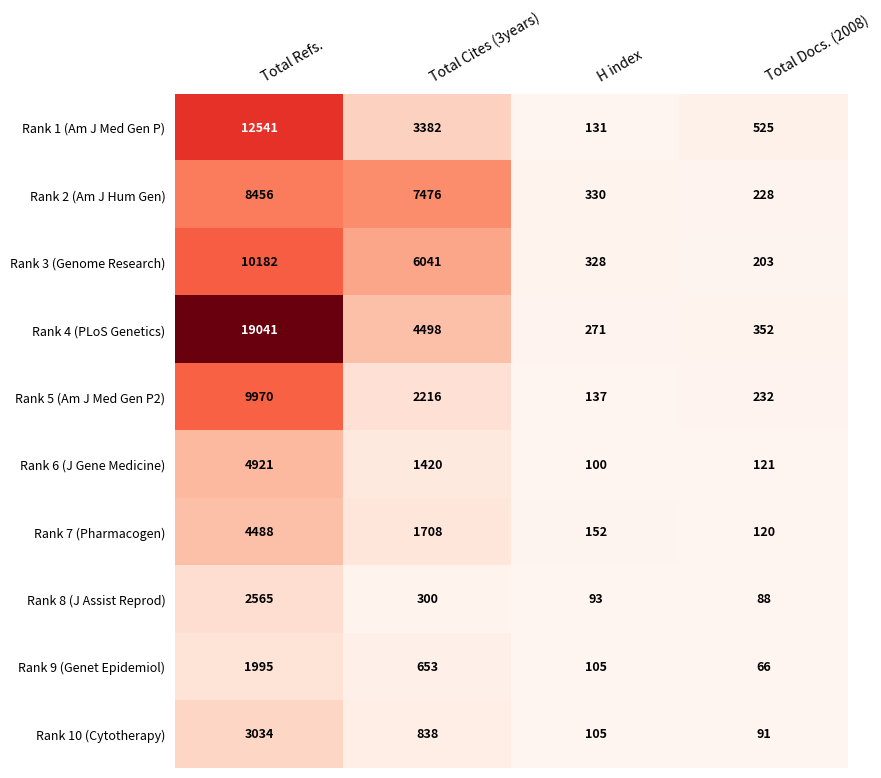

What is the spread (max minus min) of values at Total Docs. (2008)?

459